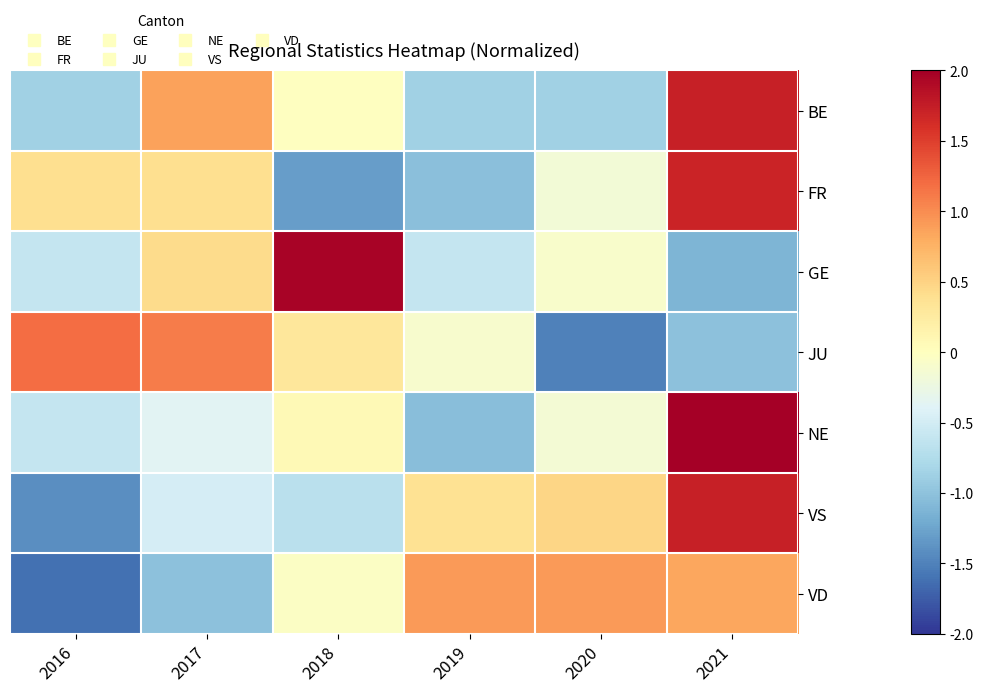

Between 2016 and 2018, which series saw the biggest shift?

GE